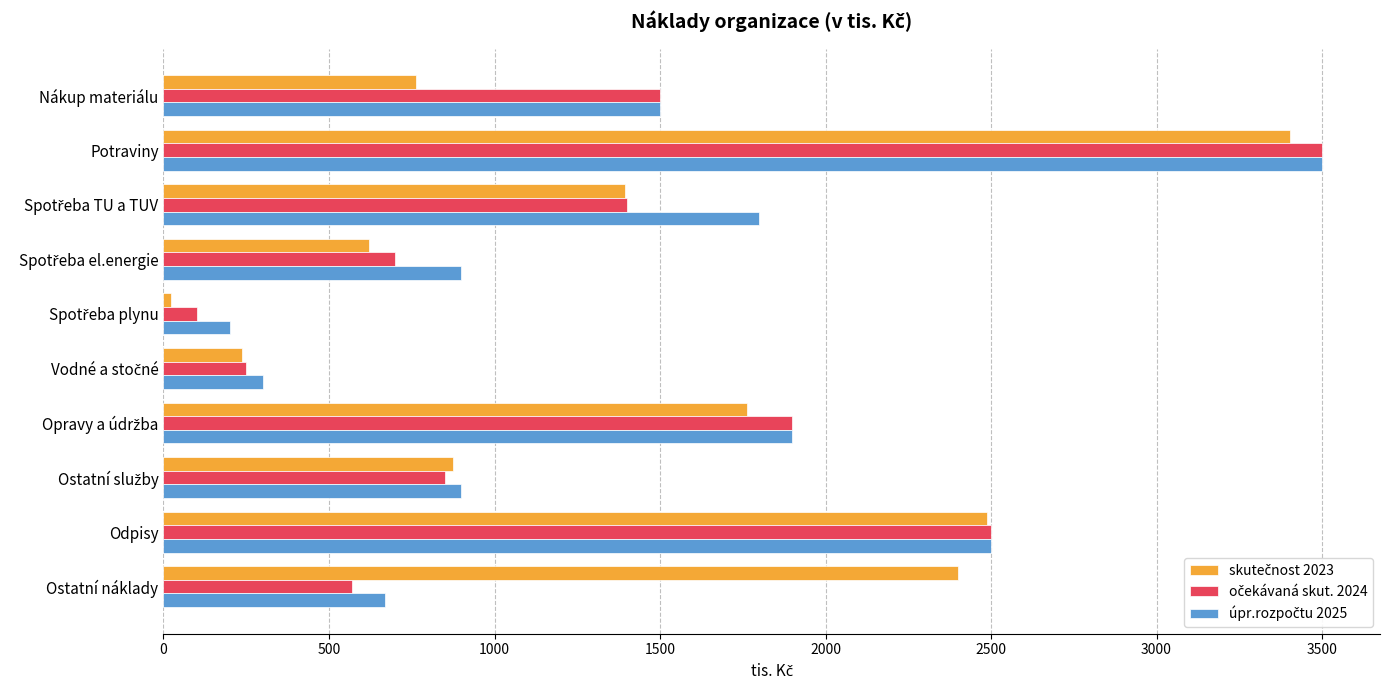

What is the spread (max minus min) of values at Odpisy?

11